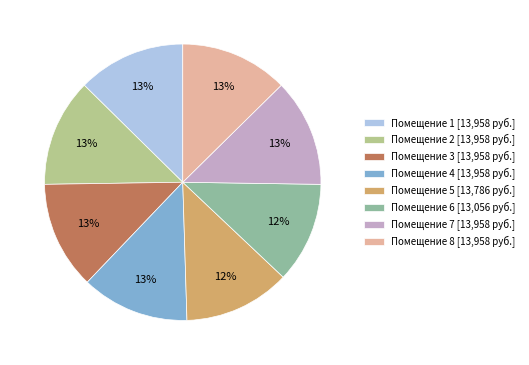

How many segments does this pie chart have?

8